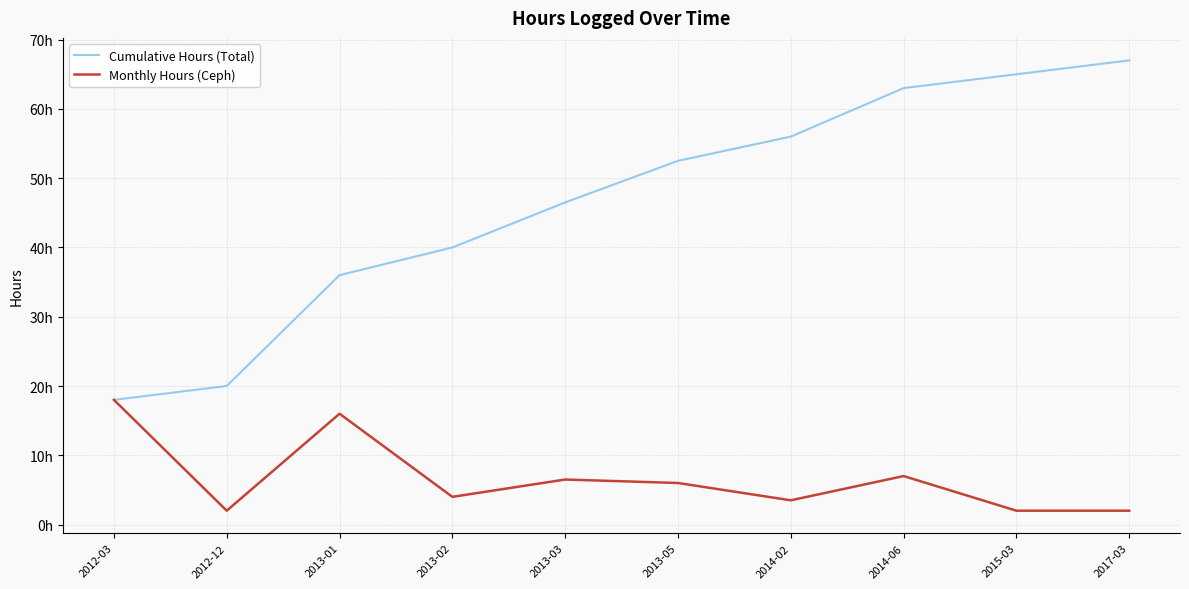

Rank the series by their average value, from lowest to highest.

Monthly Hours (Ceph), Cumulative Hours (Total)